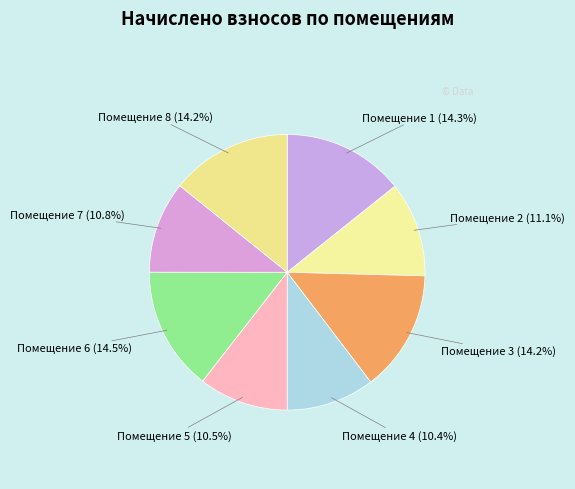

Approximately how many times larger is the value at Помещение 5 (10.5%) compared to Помещение 2 (11.1%)?

0.9